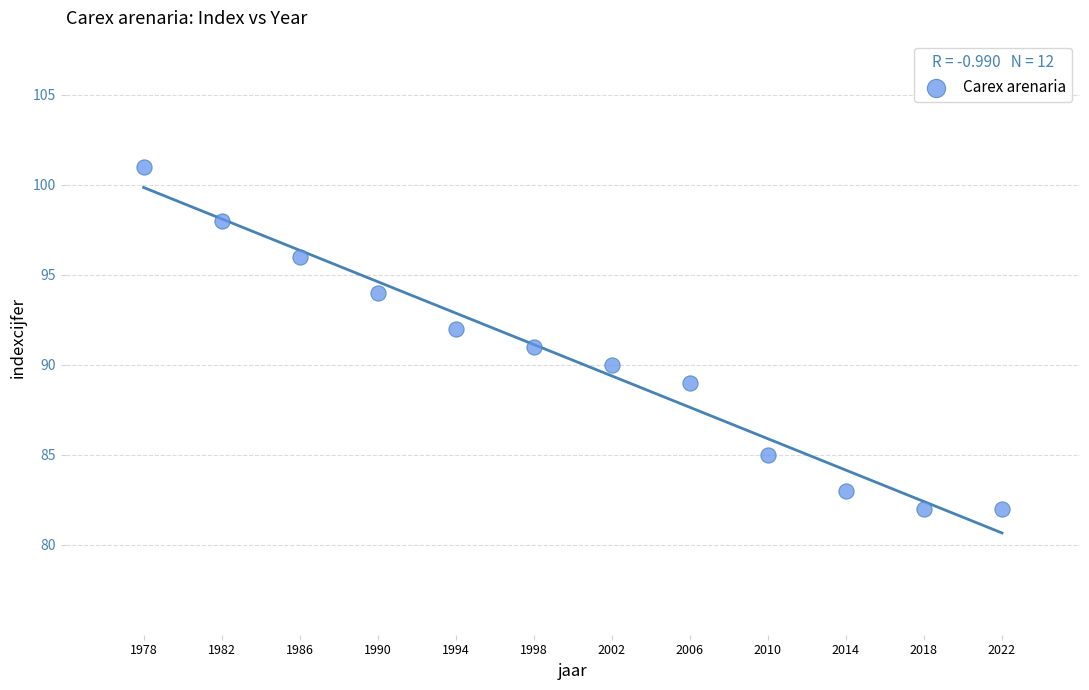

What is the range of X values (max minus min)?

44